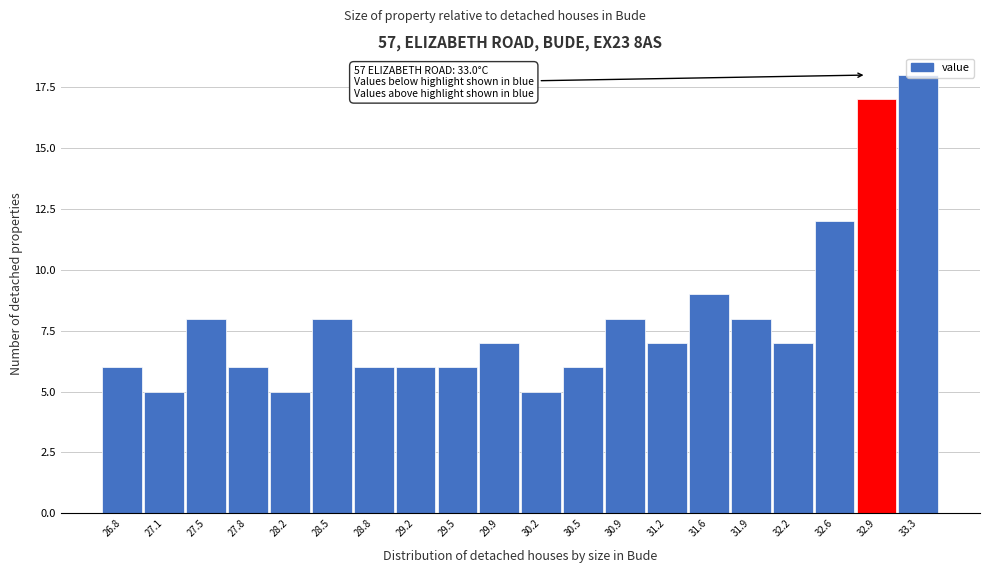

What is the difference between the second highest and second lowest values?

12